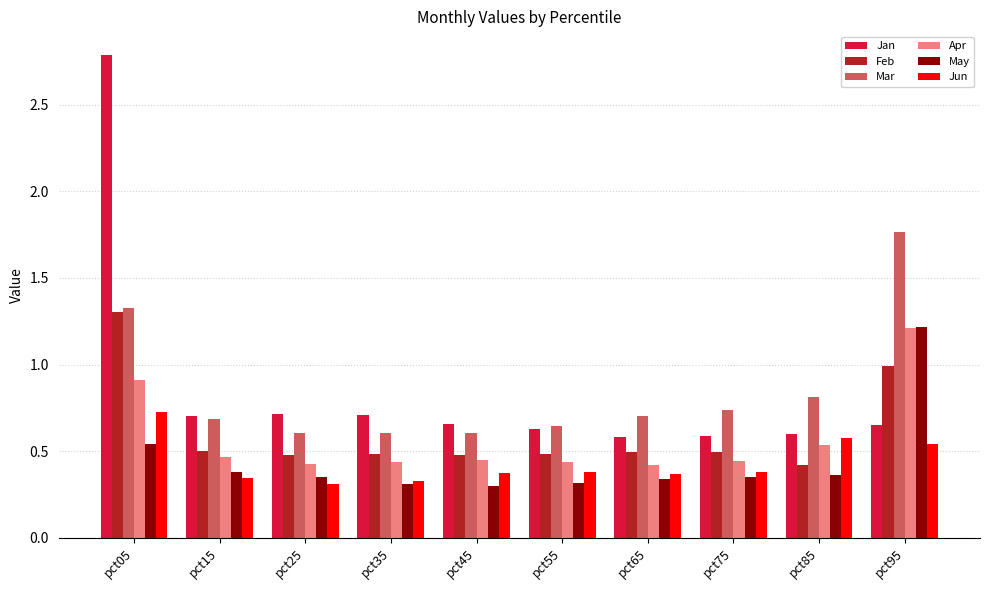

What is the difference between the maximum and minimum values in the Feb series?

0.9